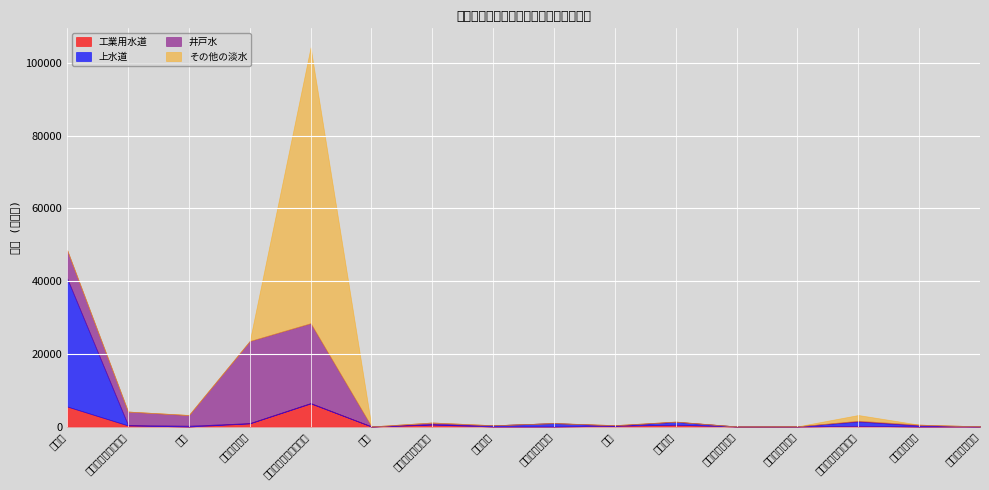

What is the highest value of the 井戸水 series?

22583